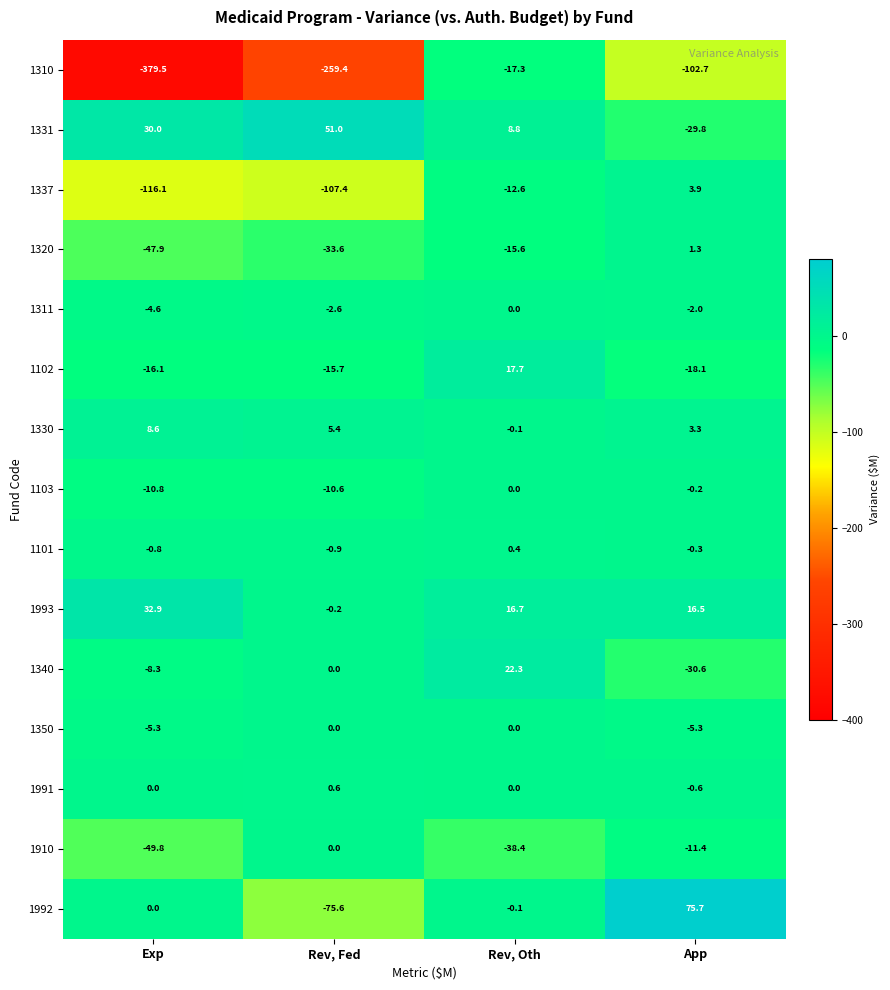

Which category has the lowest value in the 1992 series?

Rev, Fed